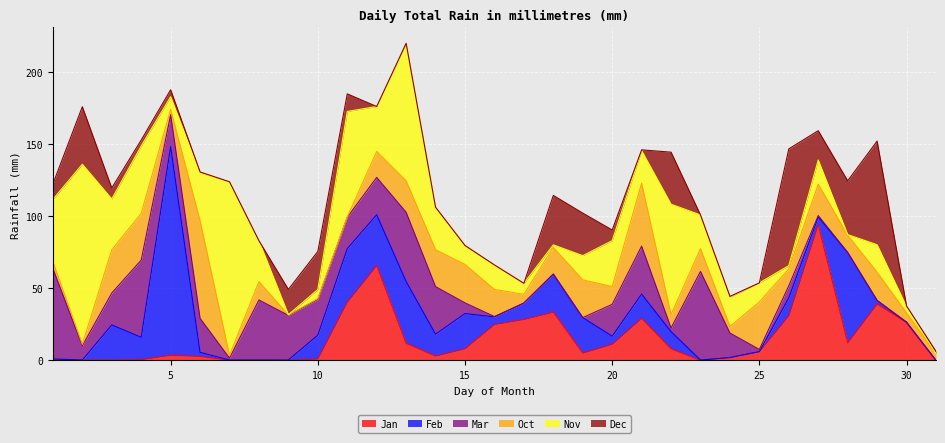

Where is the first local maximum for Jan?

5